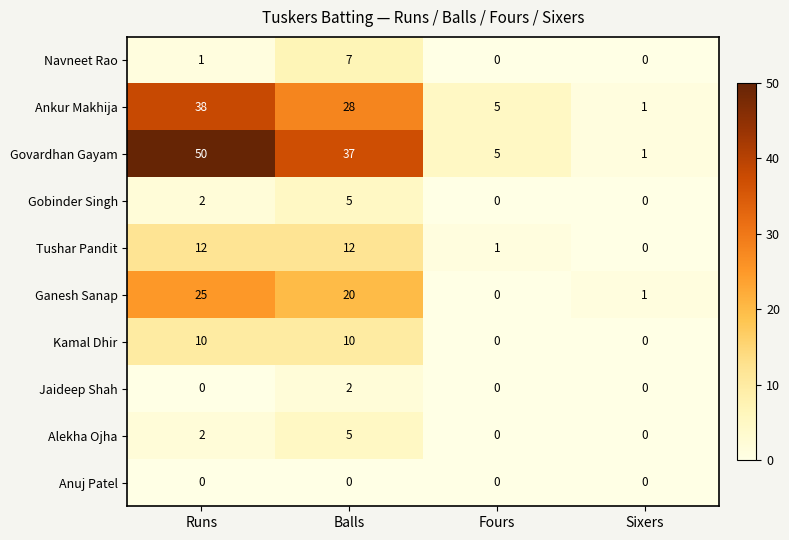

At which label does Ankur Makhija first exceed 28?

Runs